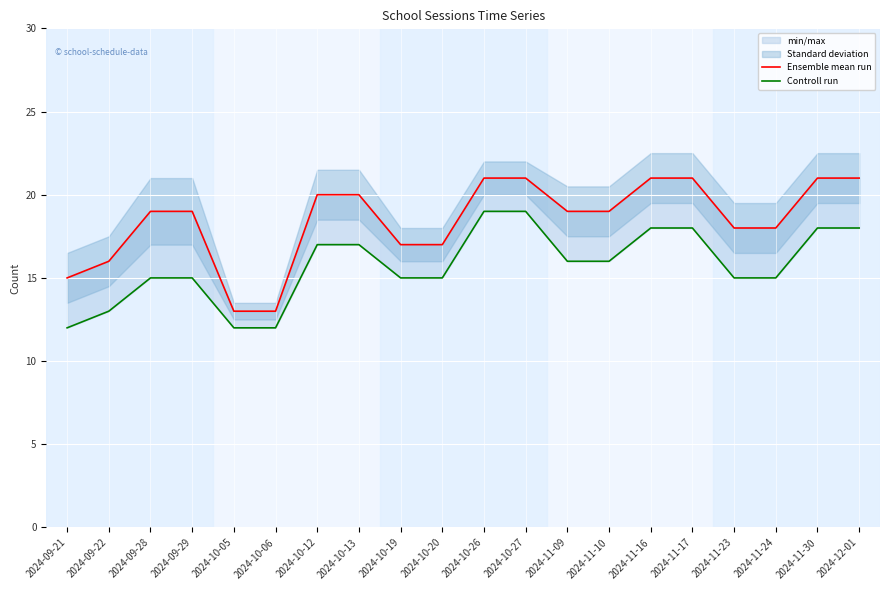

How many values in the Ensemble mean run series exceed 19?

8